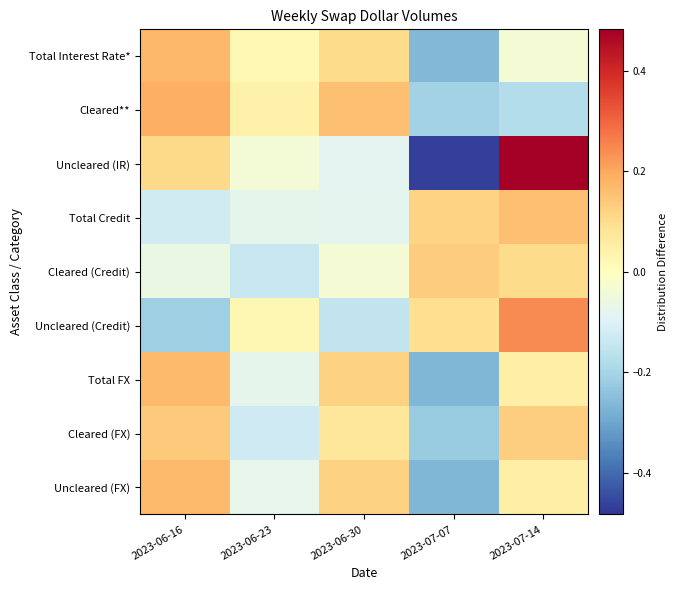

What is the total value across all series at 2023-06-23?

-0.4